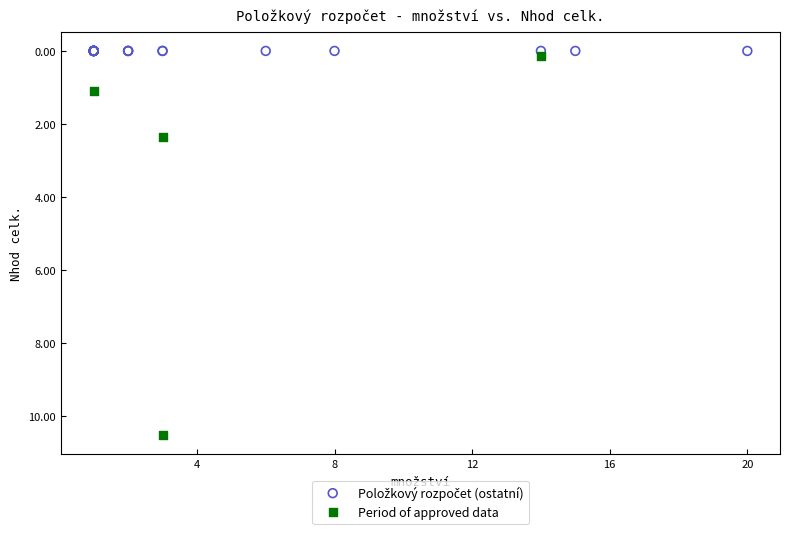

Which series reaches the maximum Y coordinate?

Period of approved data